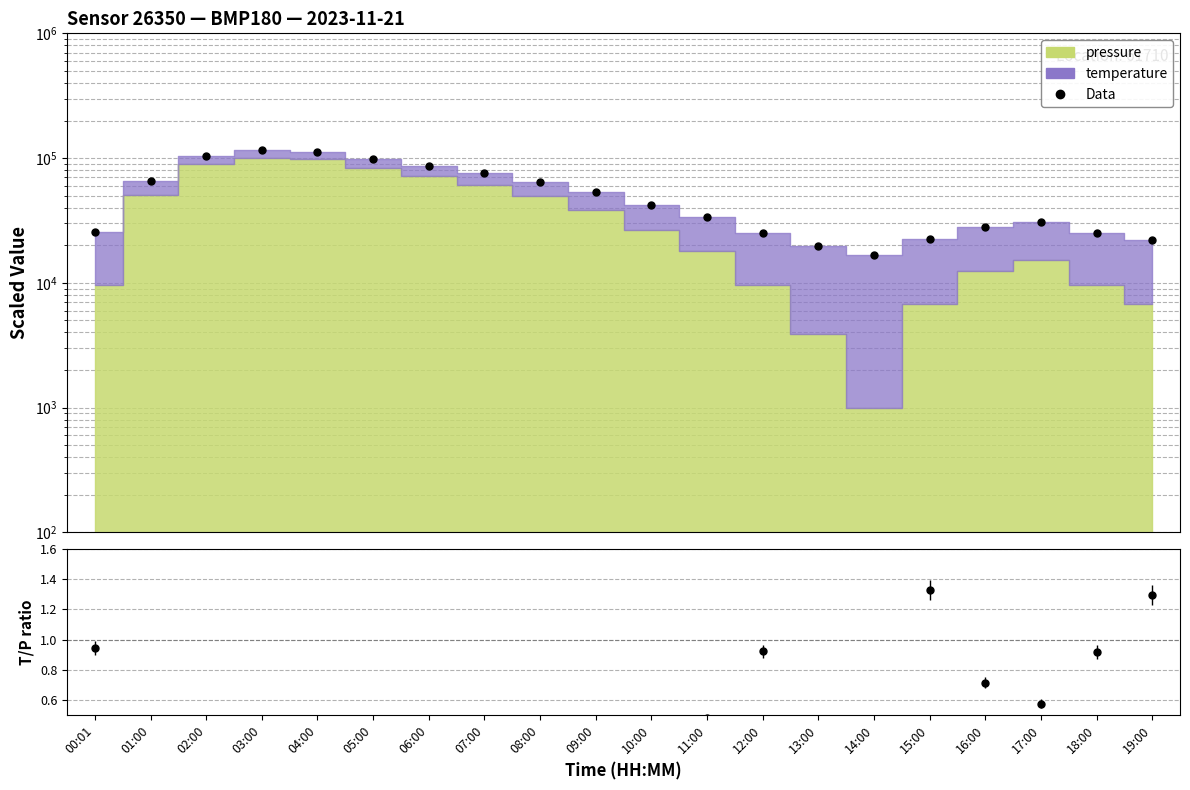

At which label does Data first exceed 41814?

01:00